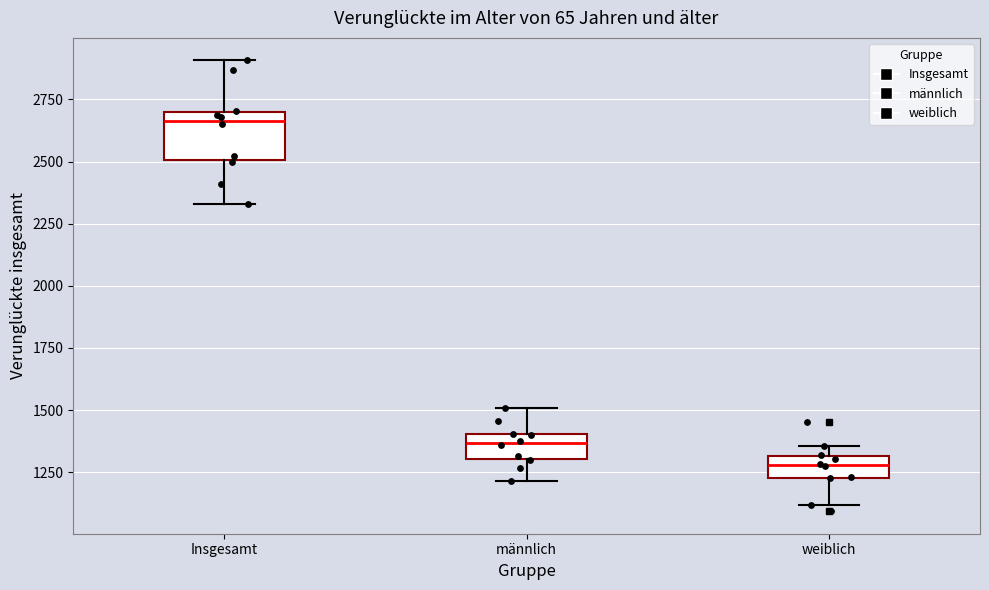

Which box's median line is the highest?

Insgesamt